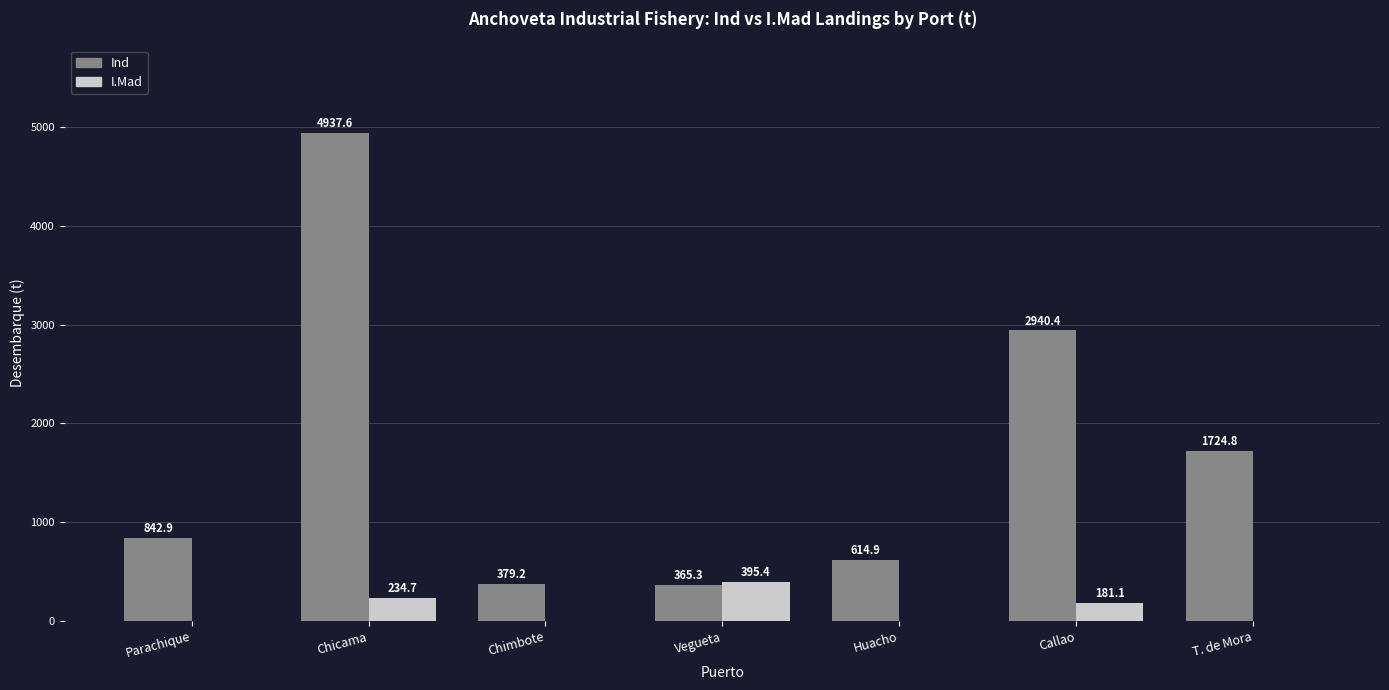

What is the maximum value for Ind?

4937.6